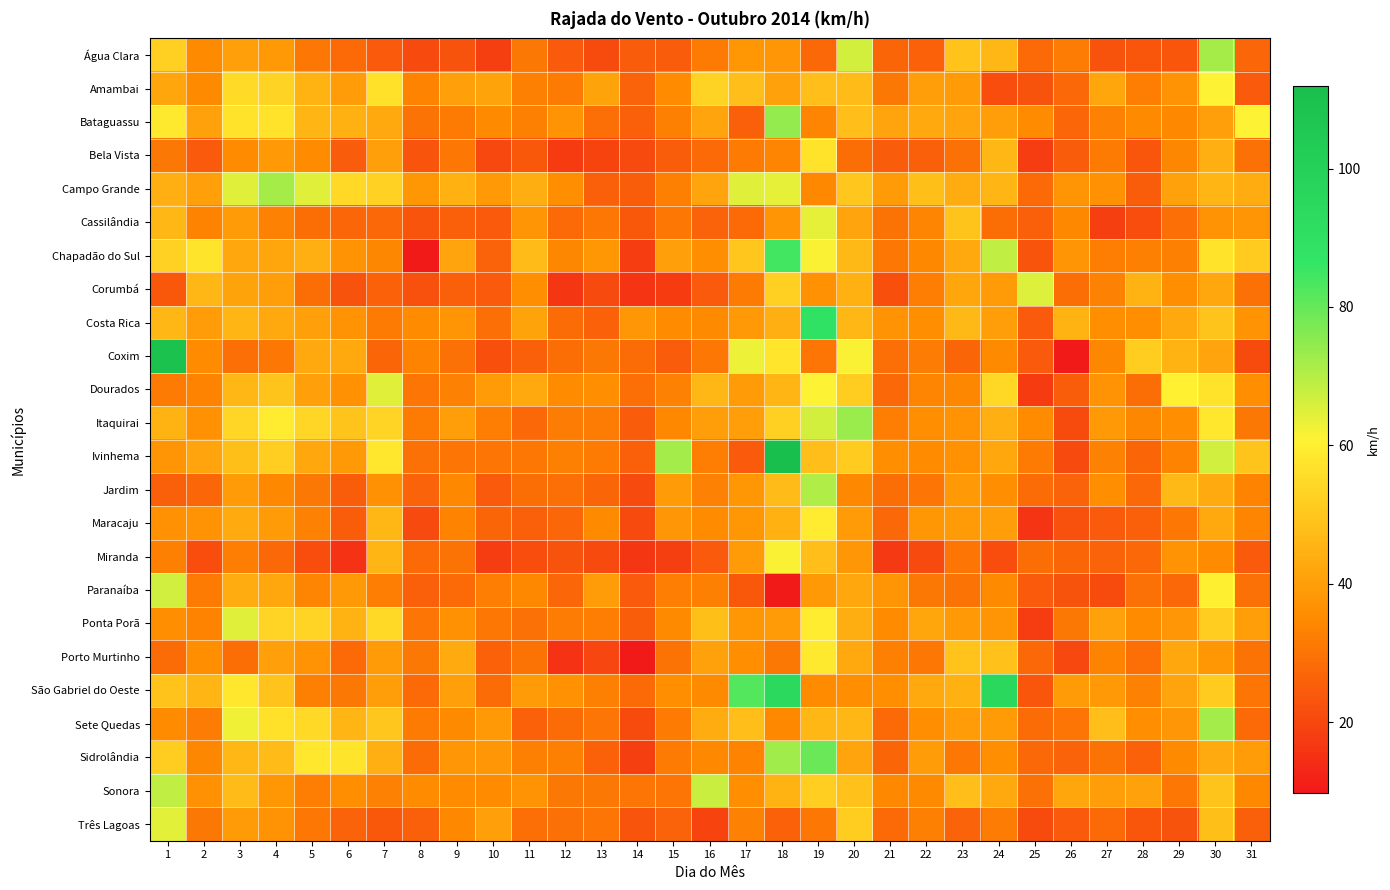

At how many categories does at least one series exceed 63?

14